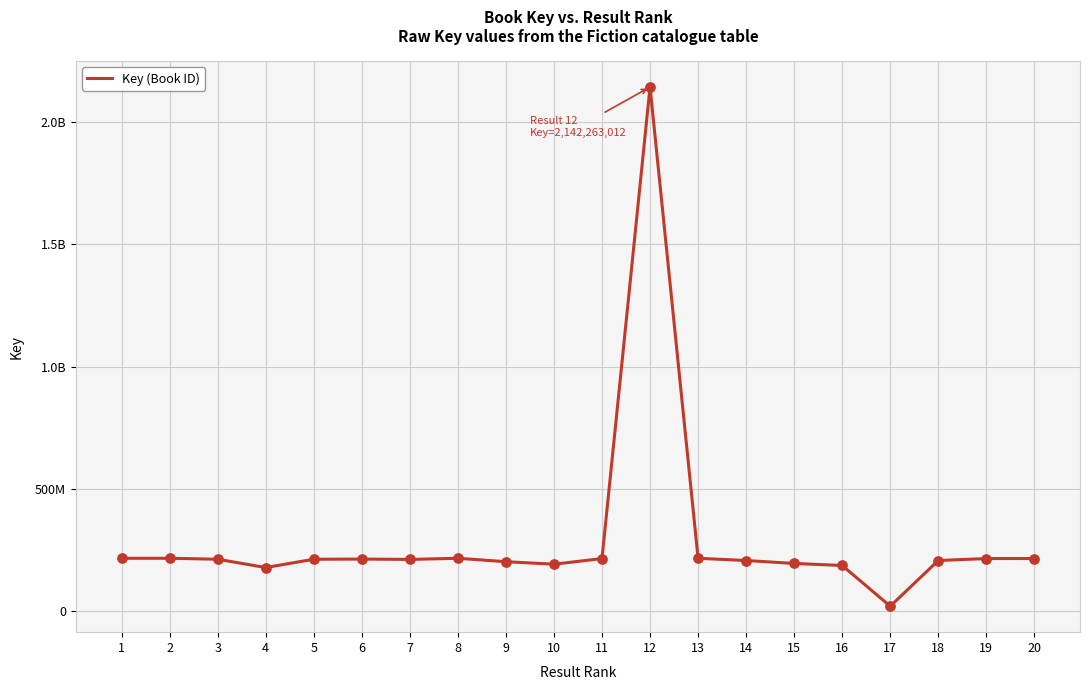

Between 13 and 3, which is larger?

13